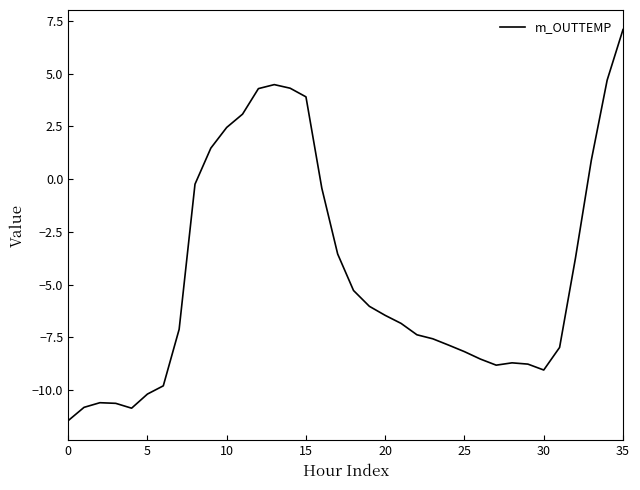

What is the greatest value displayed?

7.1